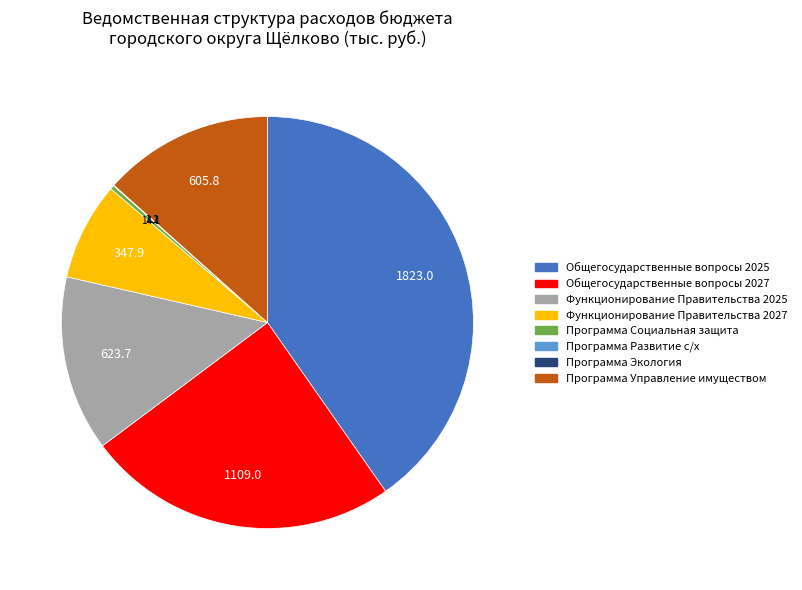

What is the largest slice in the pie chart?

Общегосударственные вопросы 2025